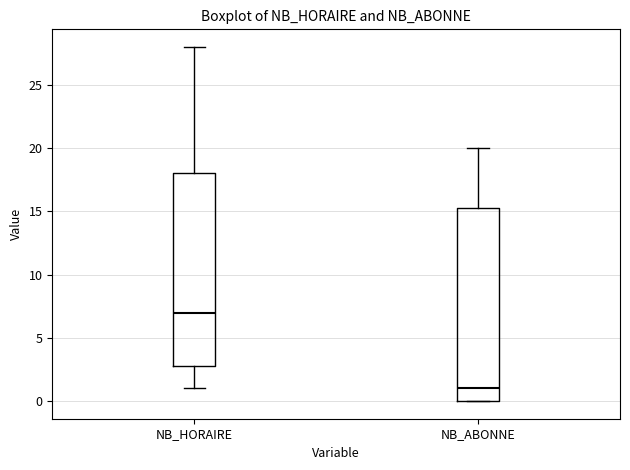

Which box has the lowest median line?

NB_ABONNE